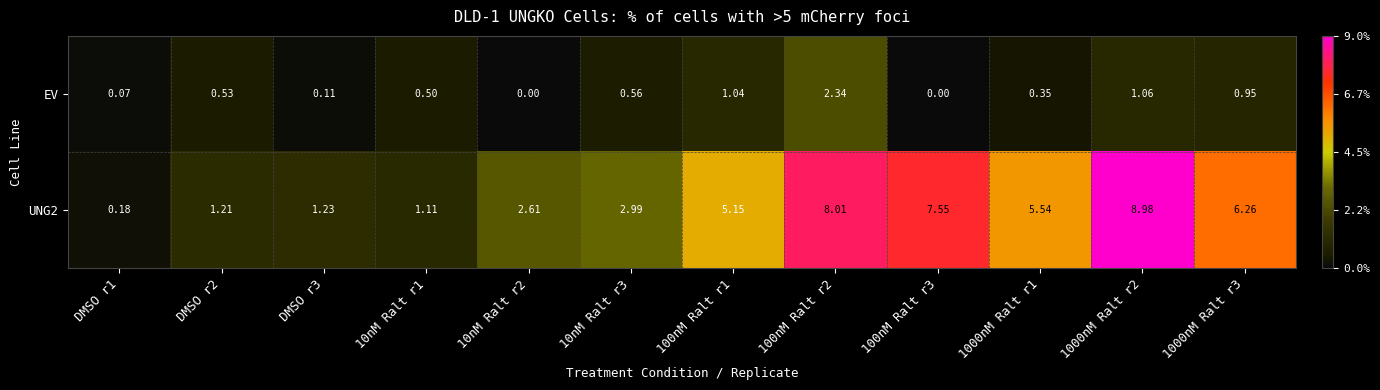

How many data points does each series have?

12